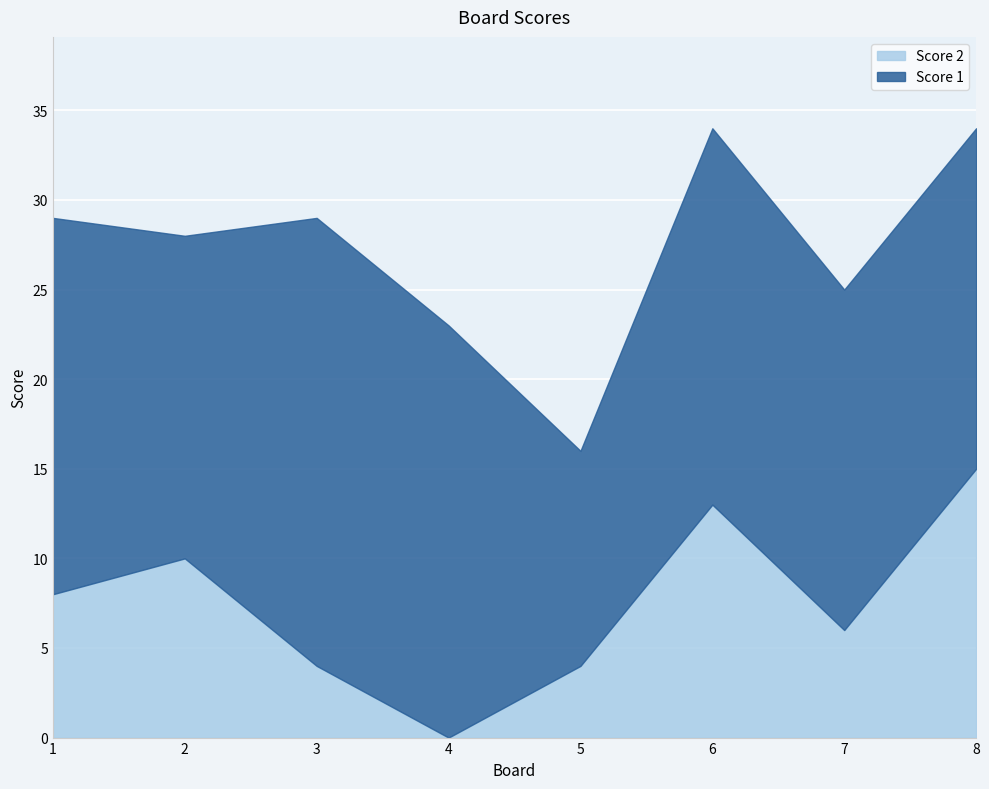

Reading right to left, extract all data points from this chart.

8=15	7=6	6=13	5=4	4=0	3=4	2=10	1=8